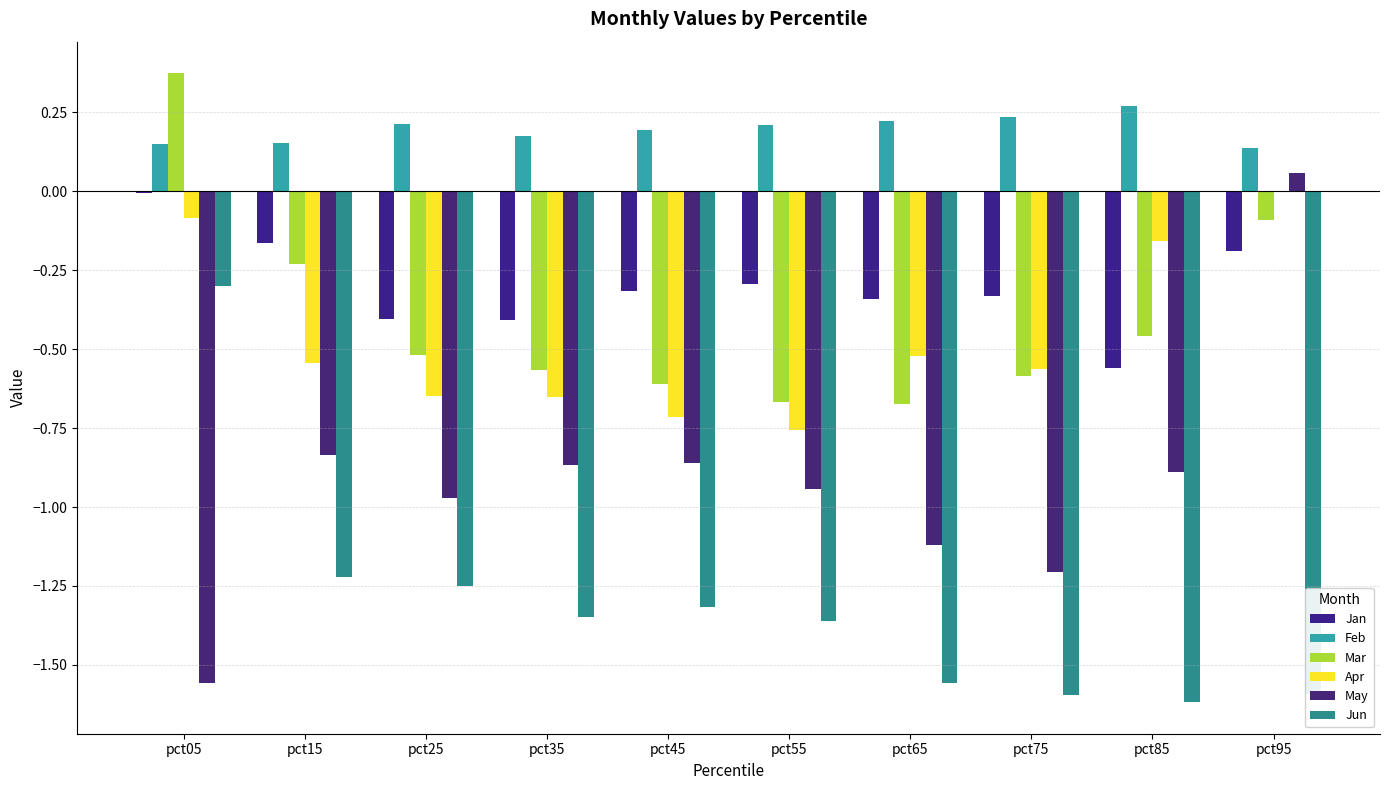

What is the approximate value of Feb at pct65?

0.2